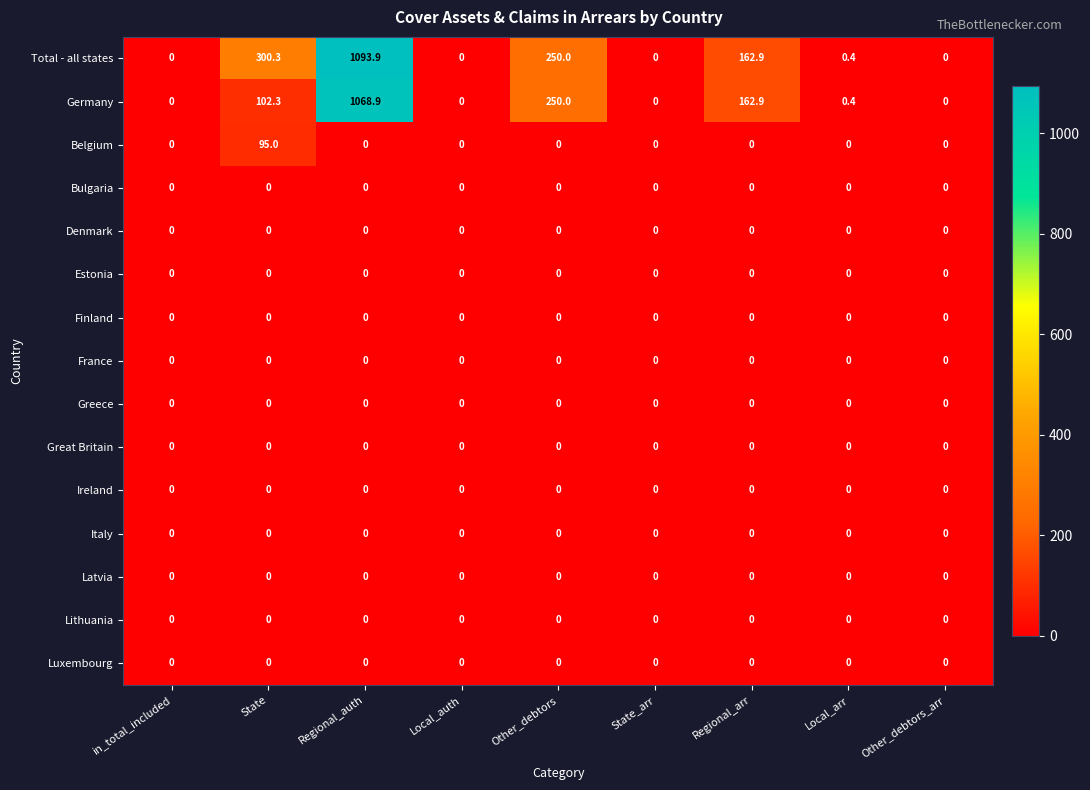

Which series has the largest range (max minus min)?

Total - all states